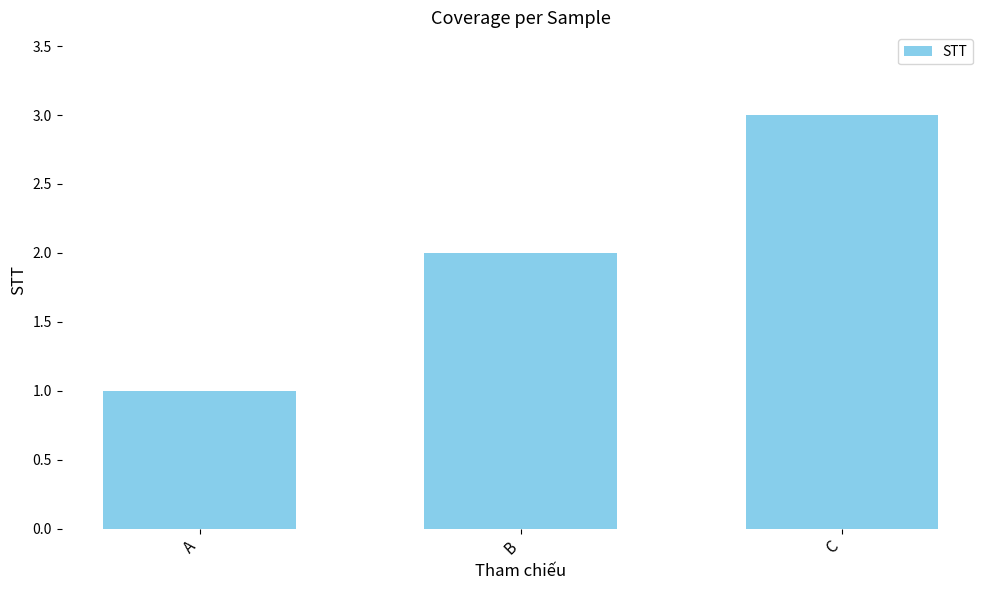

List the labels in order of value, largest first.

C, B, A